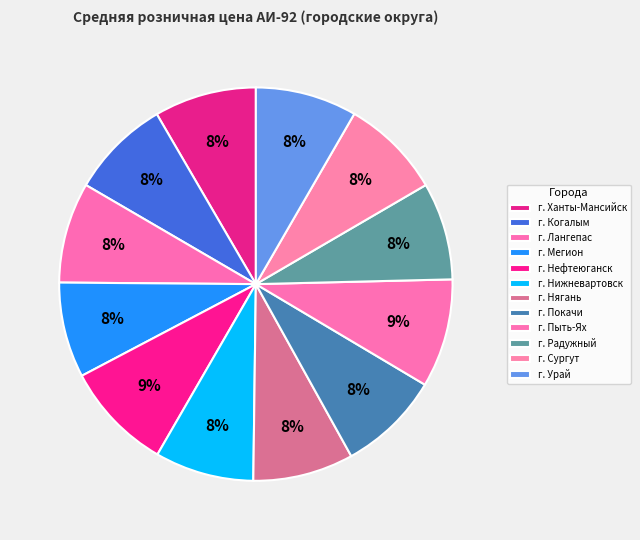

Which category has the smallest portion of the pie?

г. Мегион